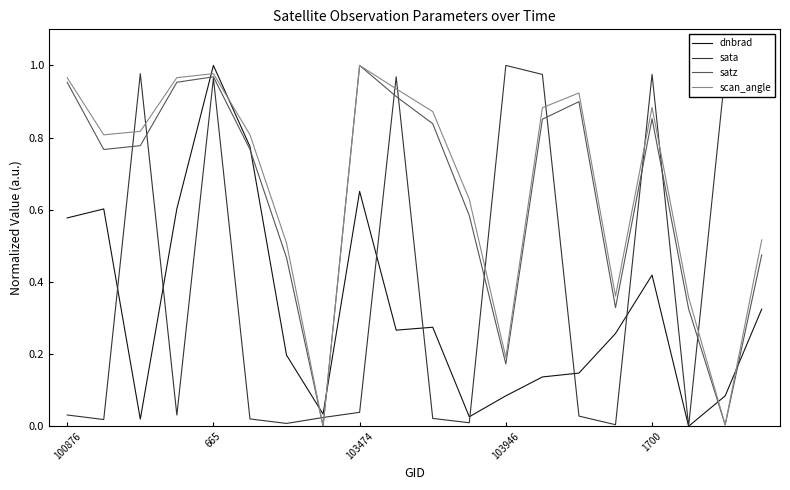

How many times do dnbrad and scan_angle cross each other?

6